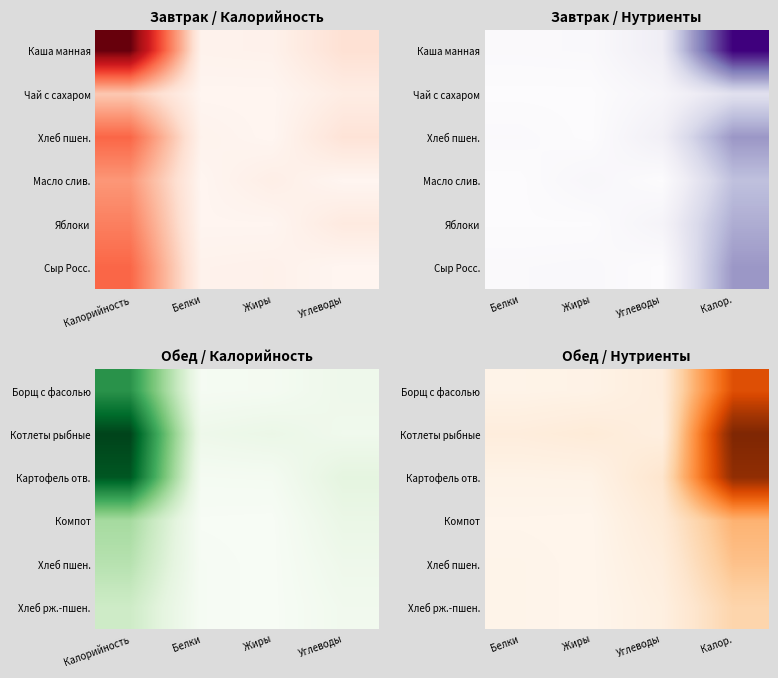

What is the difference between the second highest and minimum values in the Хлеб пшен. series?

14.0